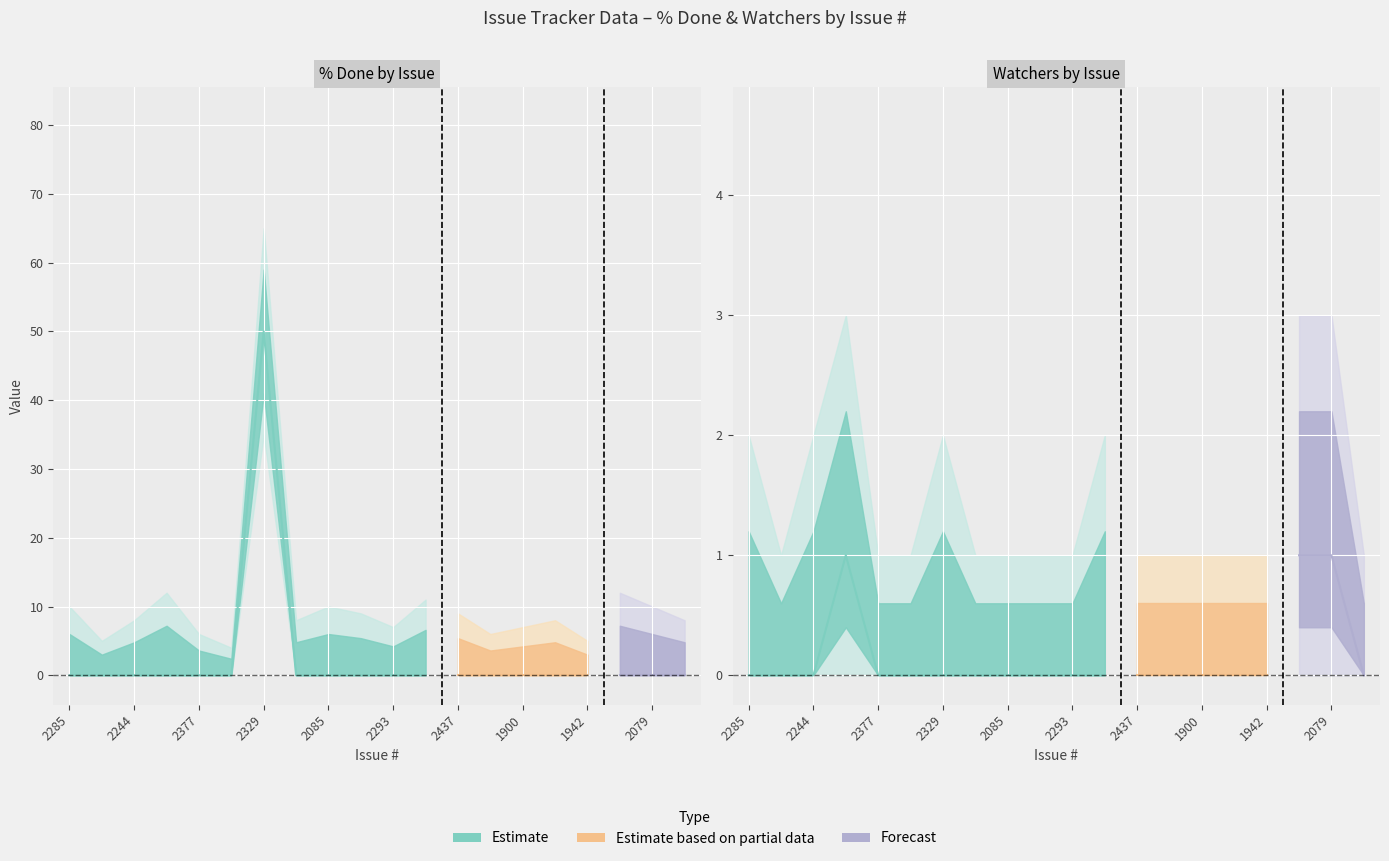

True or false: Watchers upper and Watchers cross at least once.

False